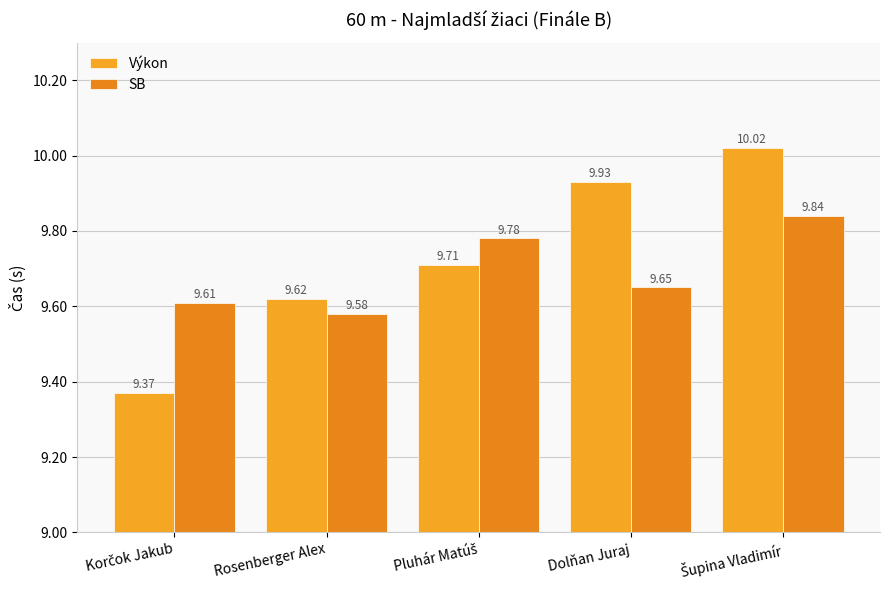

Rank the series by their maximum value, from highest to lowest.

Výkon, SB